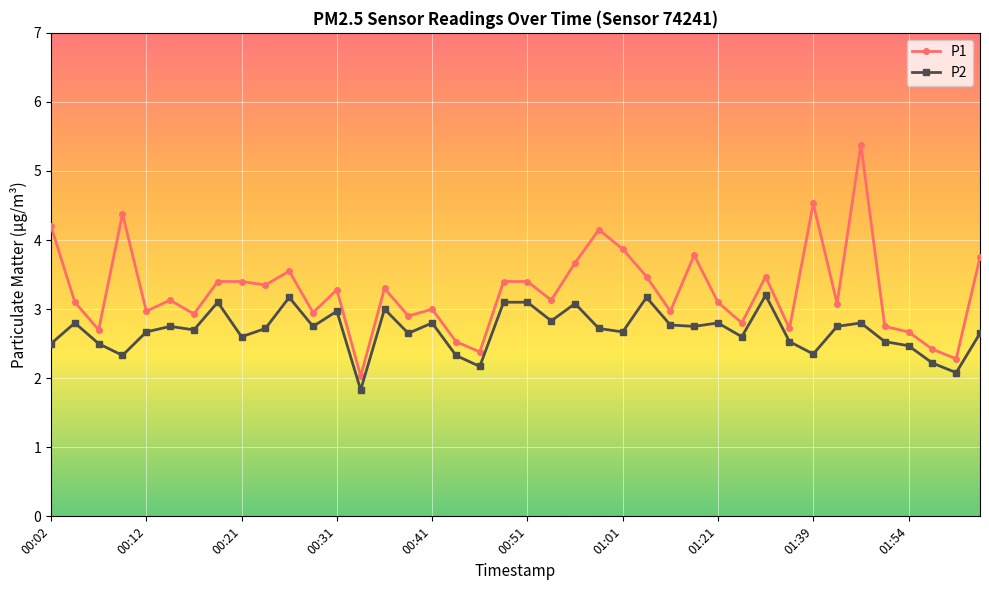

What is the average value of the P1 series?

3.3